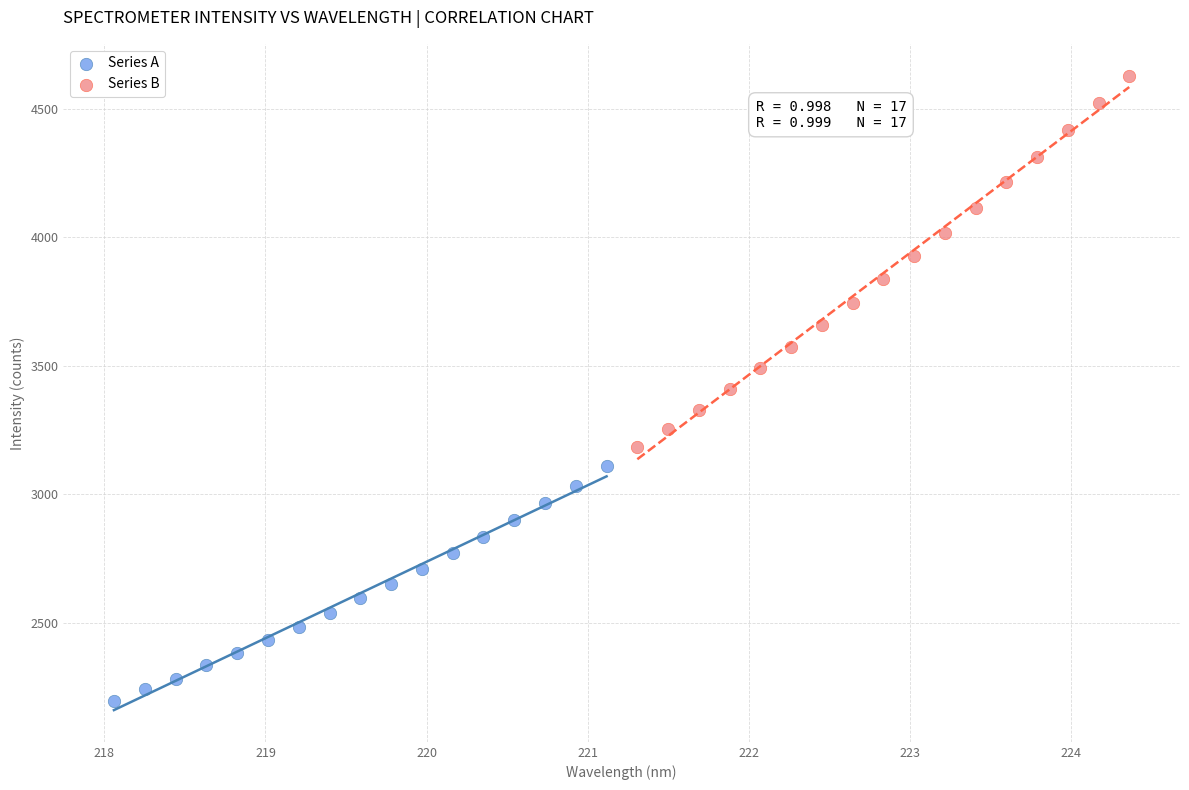

Which series contains the highest Y value?

Series B